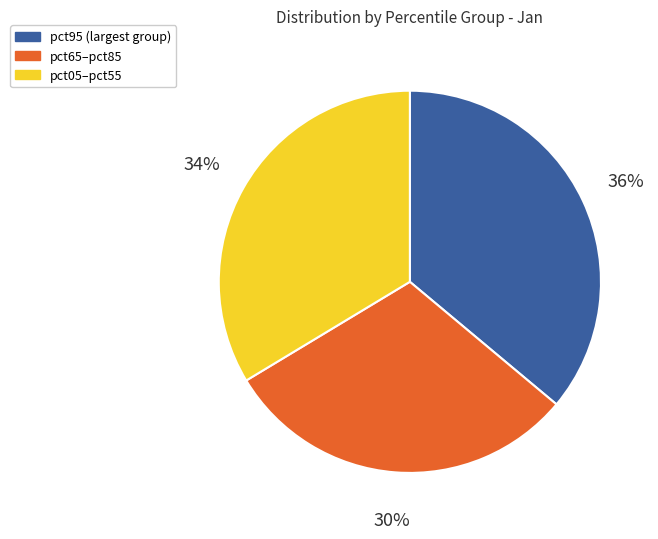

Is there a majority slice in this chart?

No